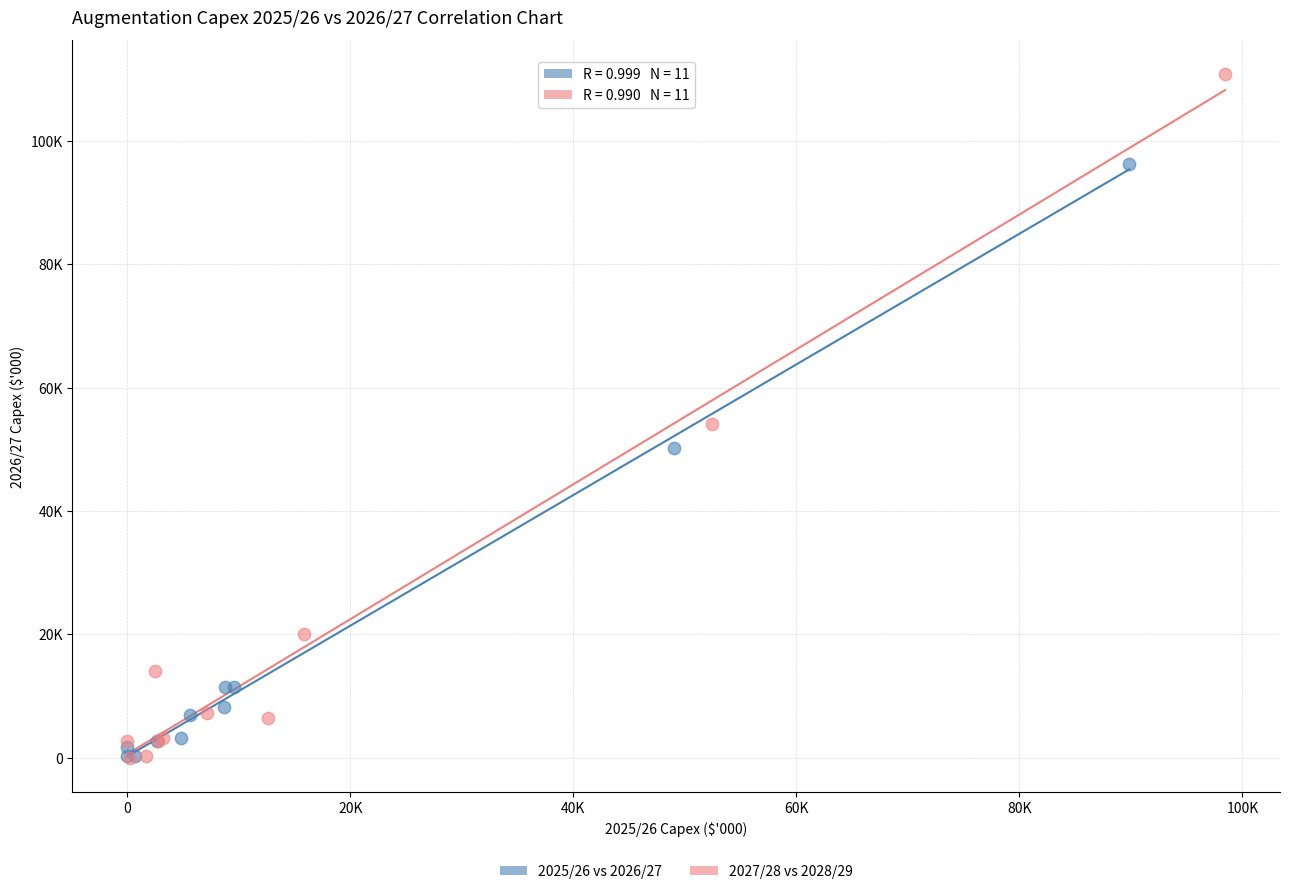

What are all the series names shown in the legend?

2025/26 vs 2026/27, 2027/28 vs 2028/29